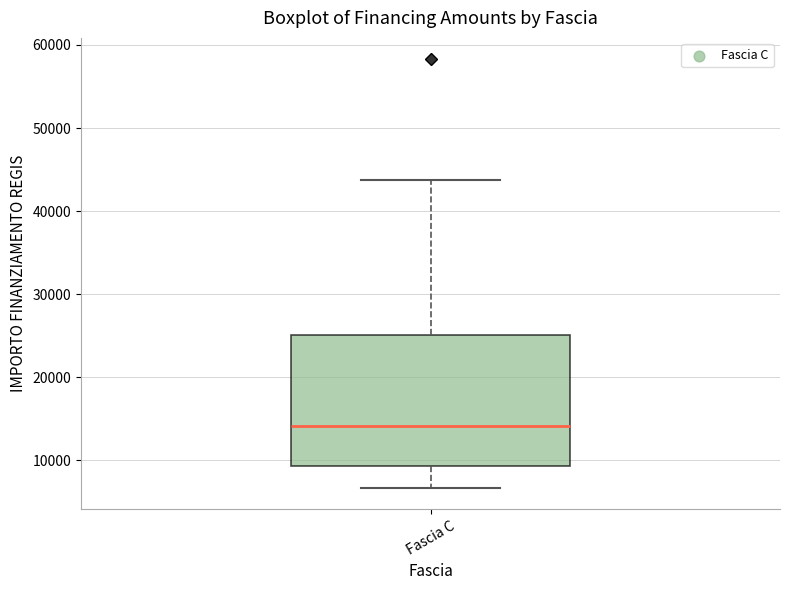

Where is the lower edge of the box for Fascia C on the y-axis? The values are not printed on the chart, so give them approximately, as read against the axis.

9000